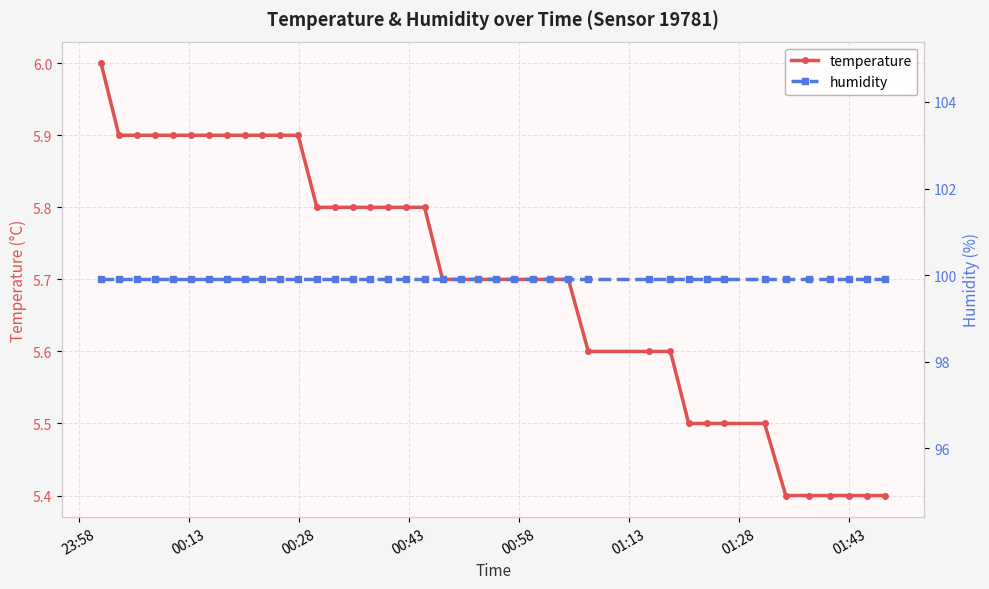

What is the highest value of the temperature series?

6.0